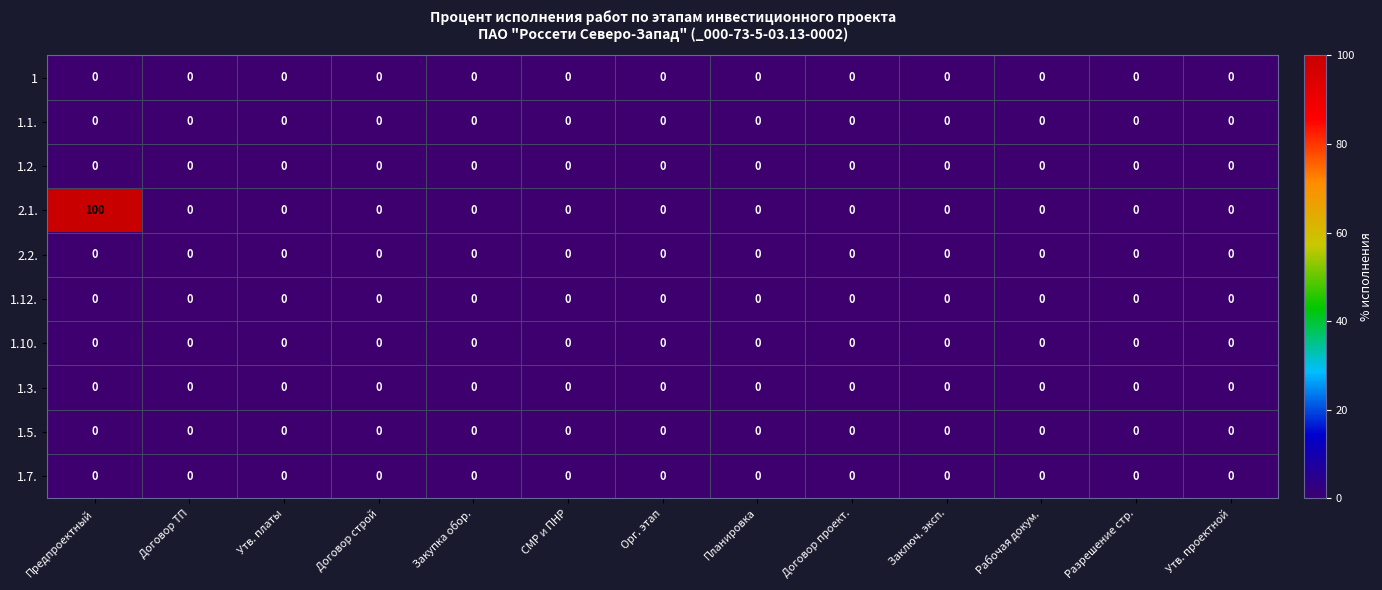

Is it true that 1.12. equals 0 at Планировка?

True